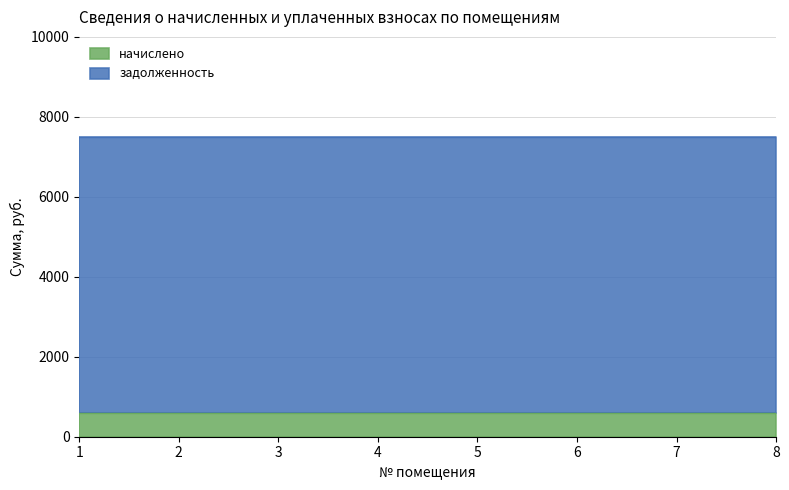

The начислено series shows 583.2 at 7. True or false?

True